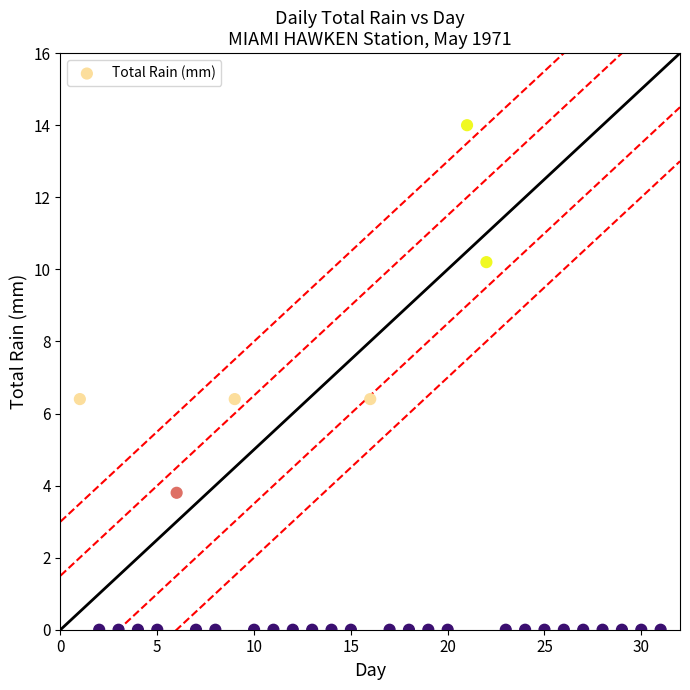

What is the range of Y values (max minus min)?

14.0